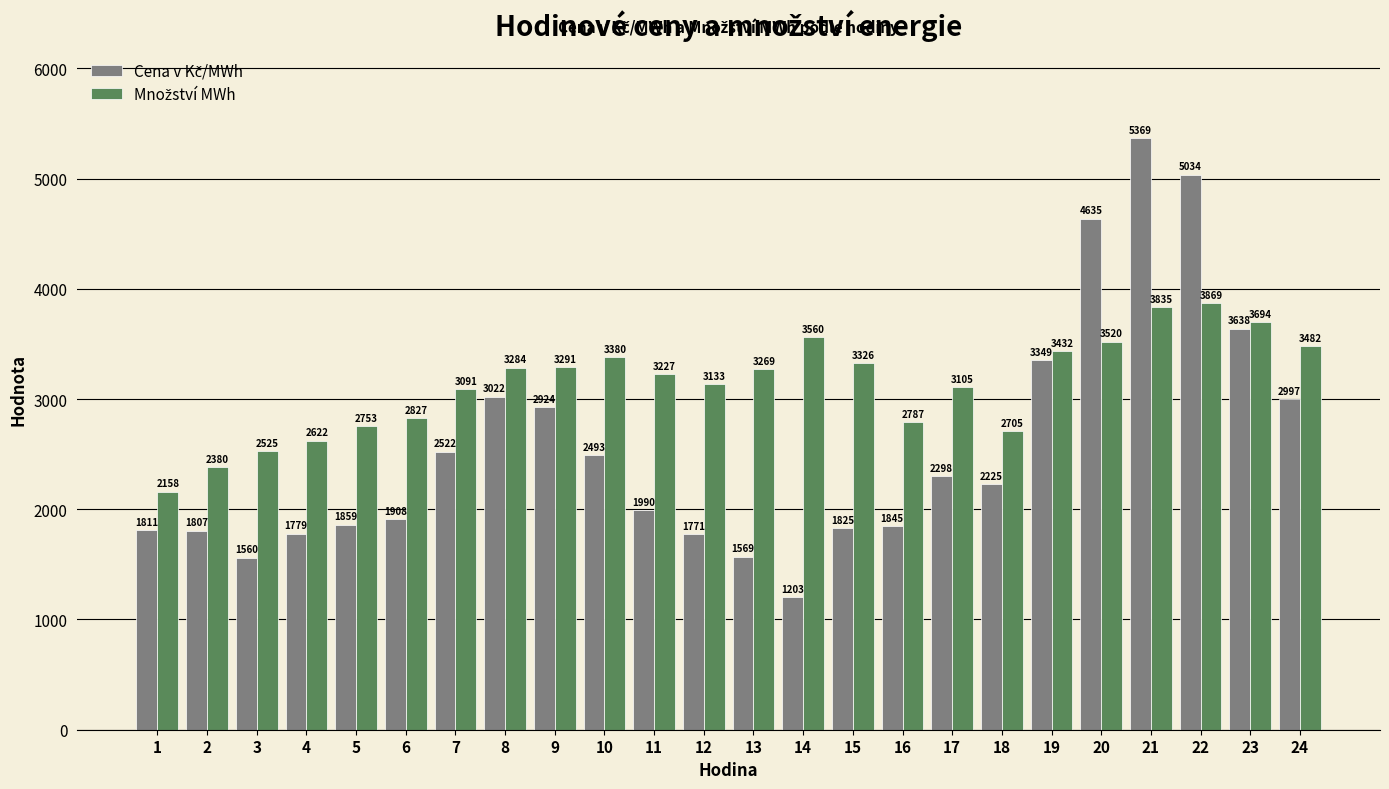

What is the minimum value shown in the chart?

1203.9